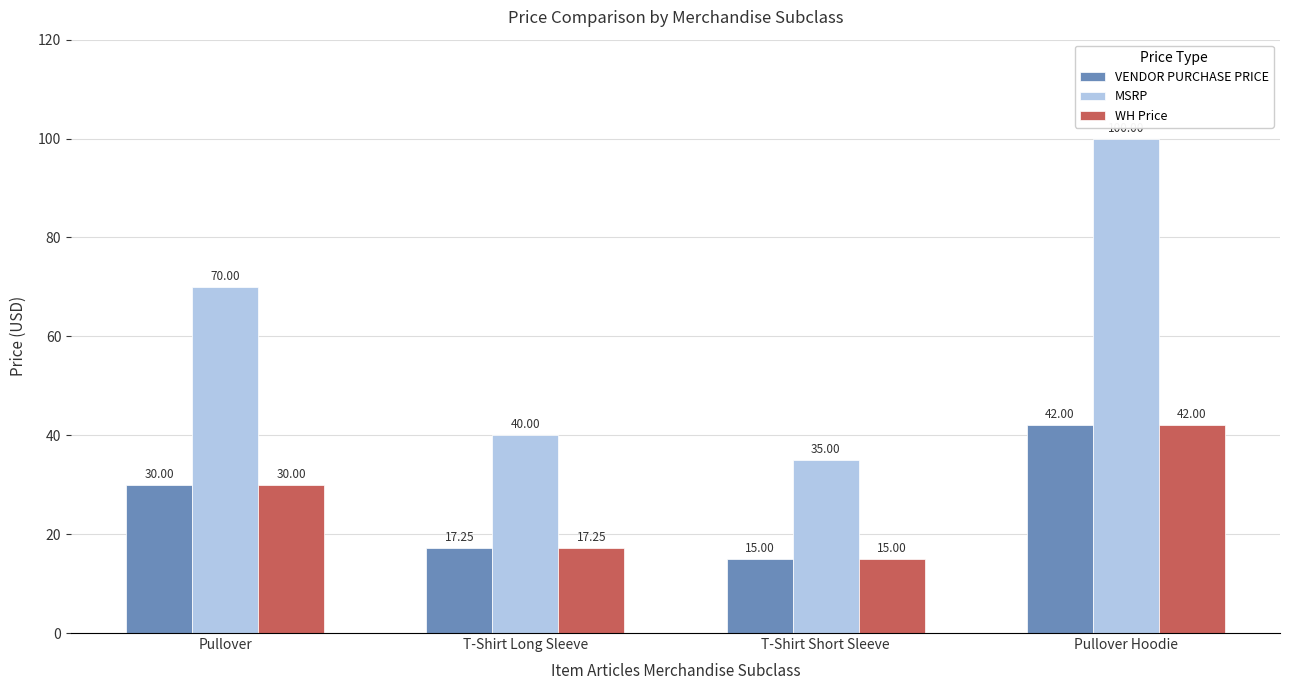

What is the difference between the highest and lowest values at Pullover Hoodie?

58.0